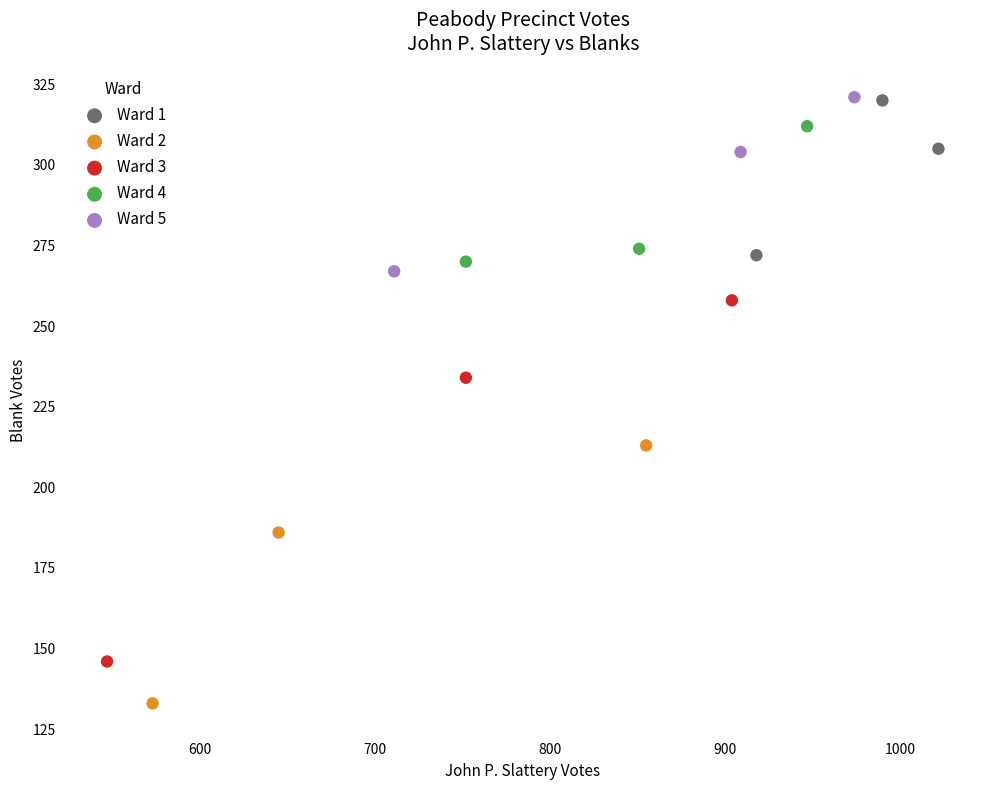

Which series has the largest Y range (max minus min)?

Ward 3